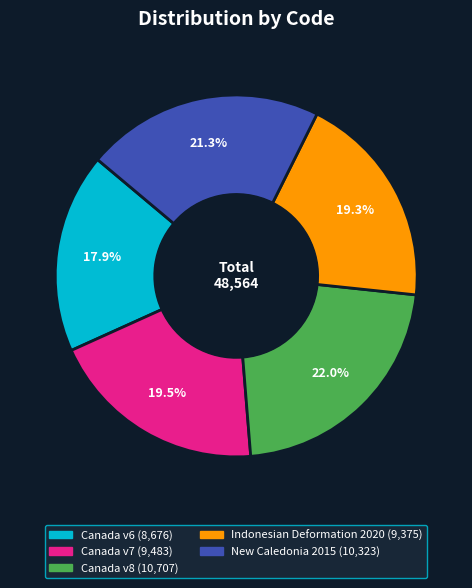

Is there any slice that represents more than half of the pie?

No